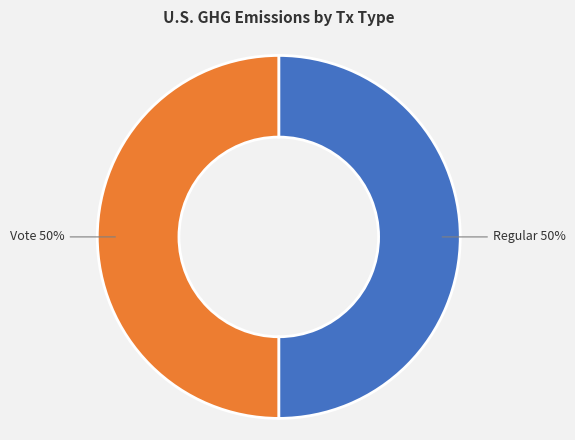

Do Regular and Vote together represent more than half of the pie?

Yes